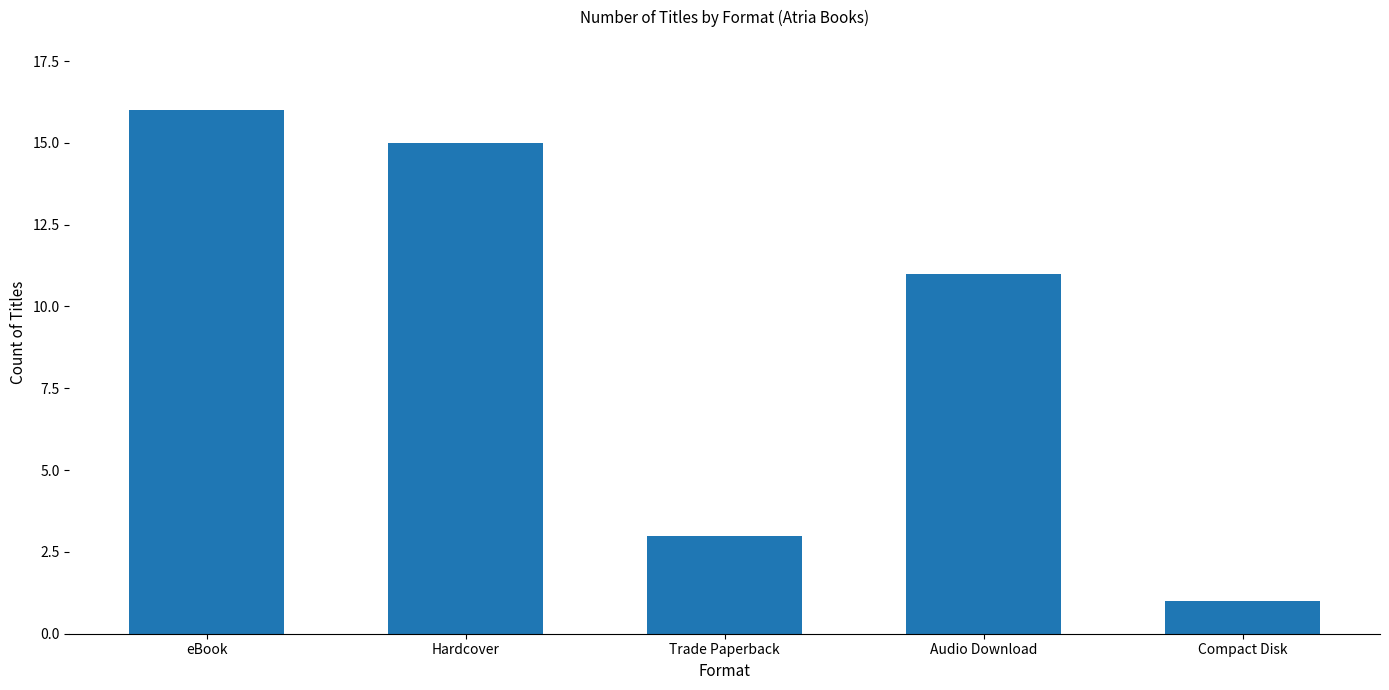

Reading left to right, transcribe all the data shown in this chart.

16	15	3	11	1